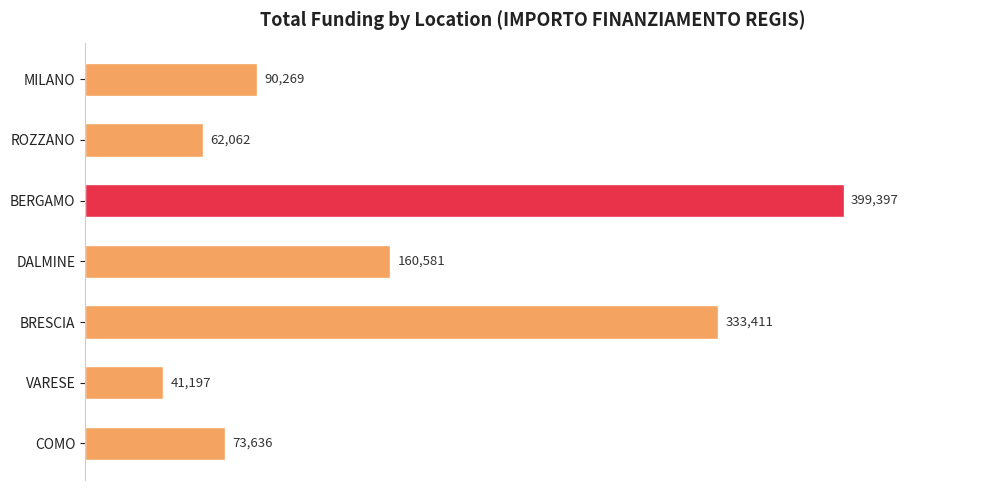

Approximately how many times larger is the value at DALMINE compared to MILANO?

1.8